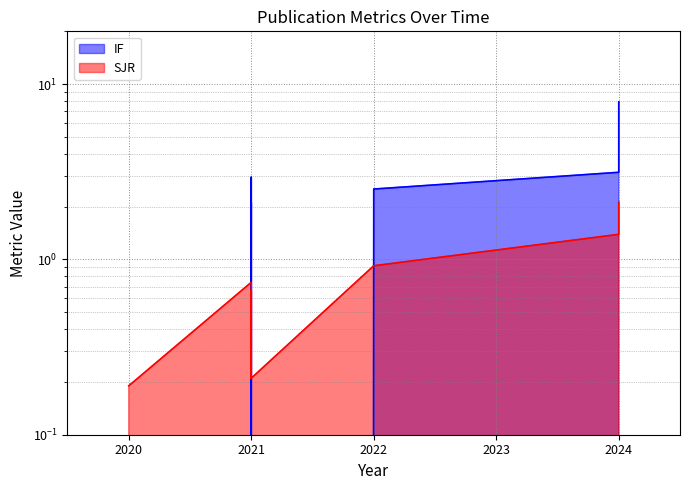

How many distinct data groups are displayed?

2